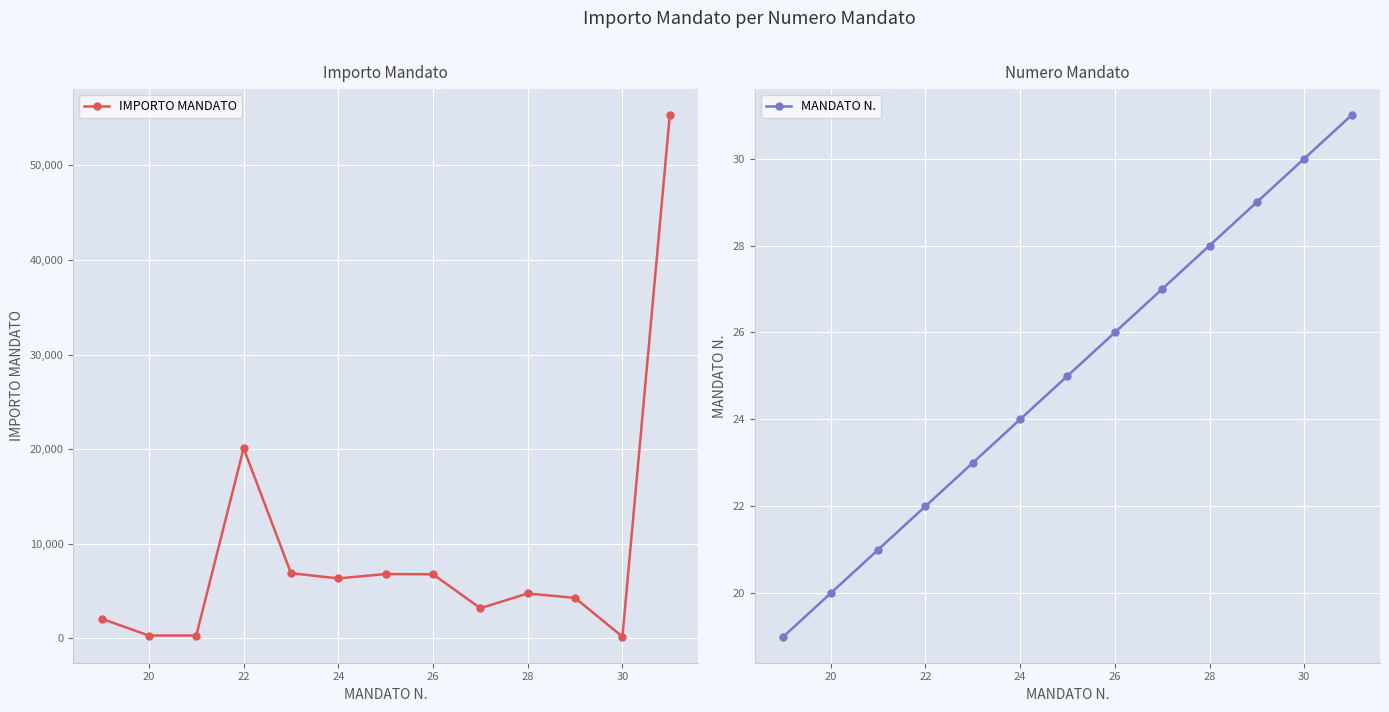

Where is the first local maximum for IMPORTO MANDATO?

22